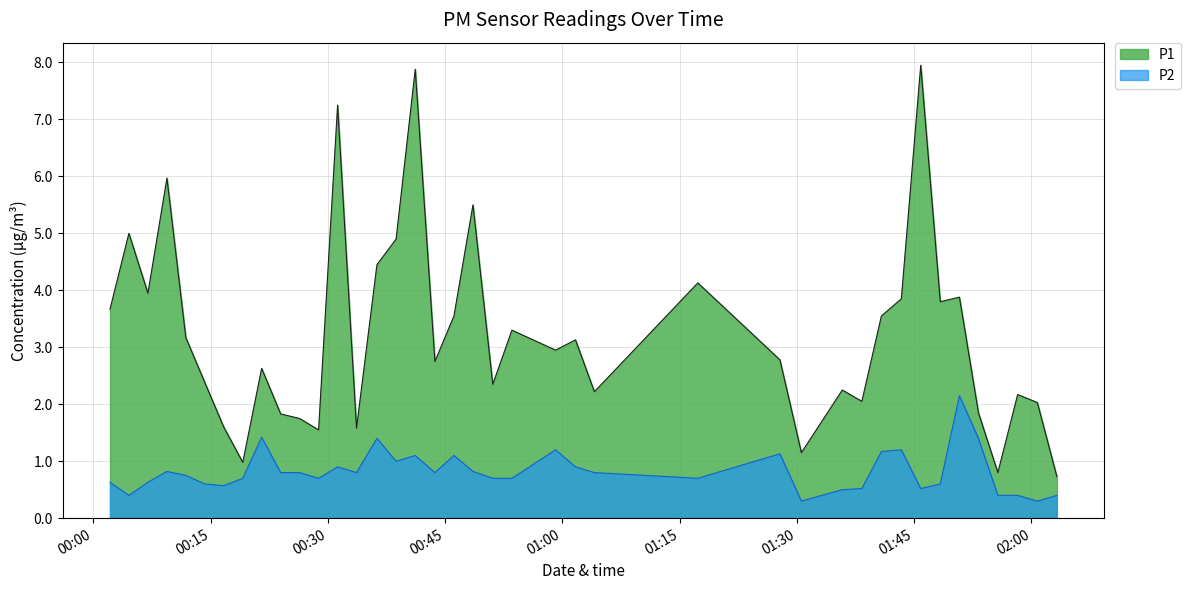

True or false: P1 and P2 intersect in this chart.

False